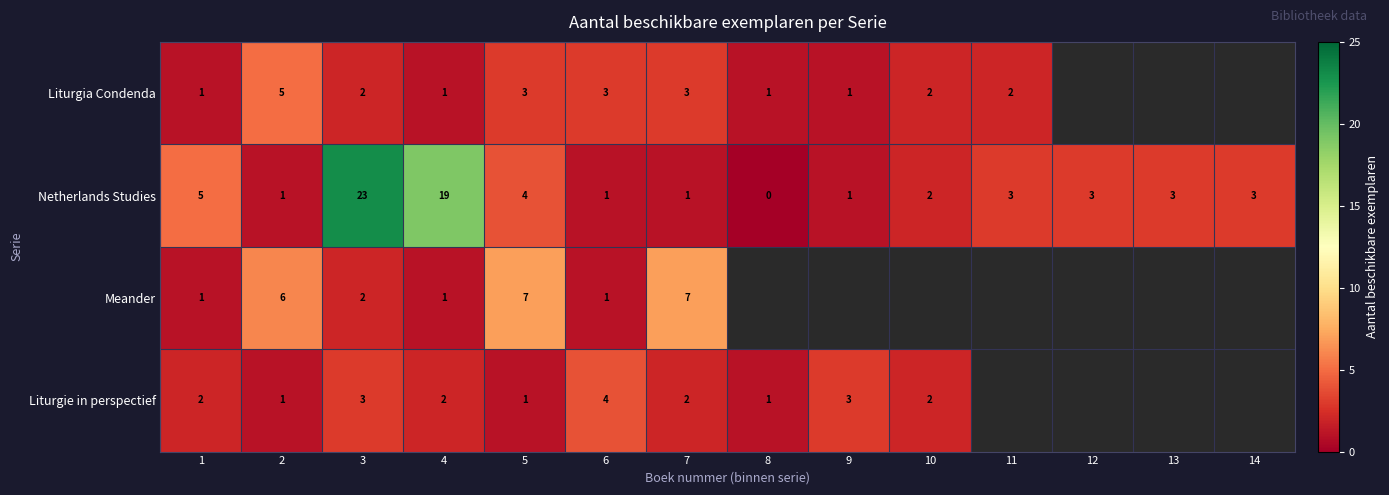

Between 11 and 1, which is larger?

11